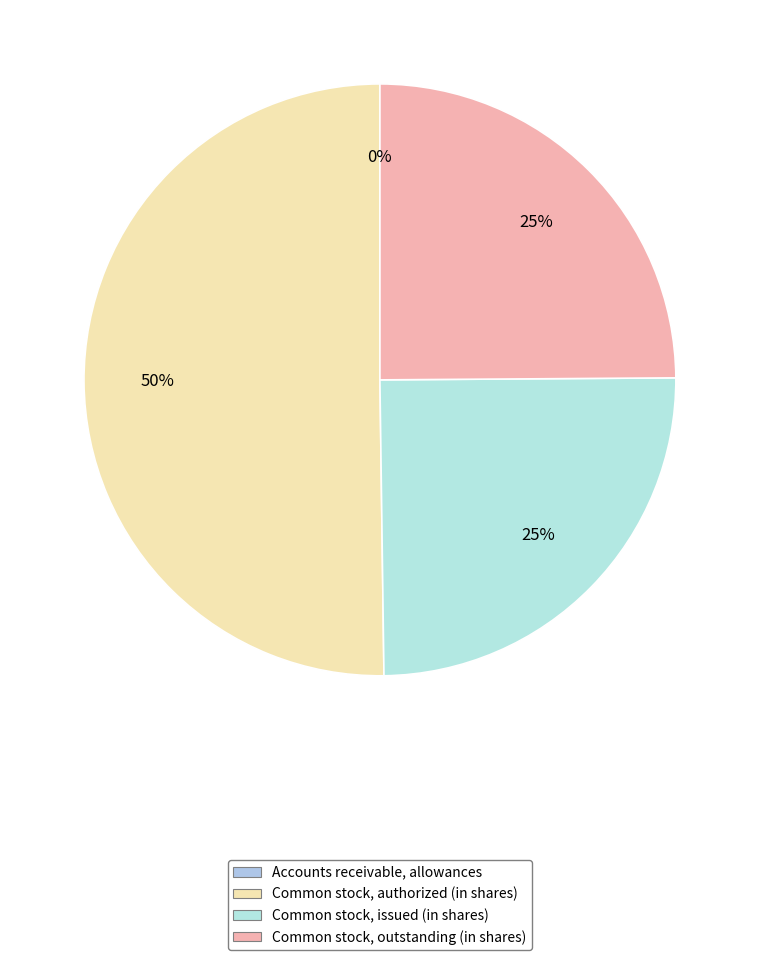

Is it true that Accounts receivable, allowances is 8% of the pie?

False